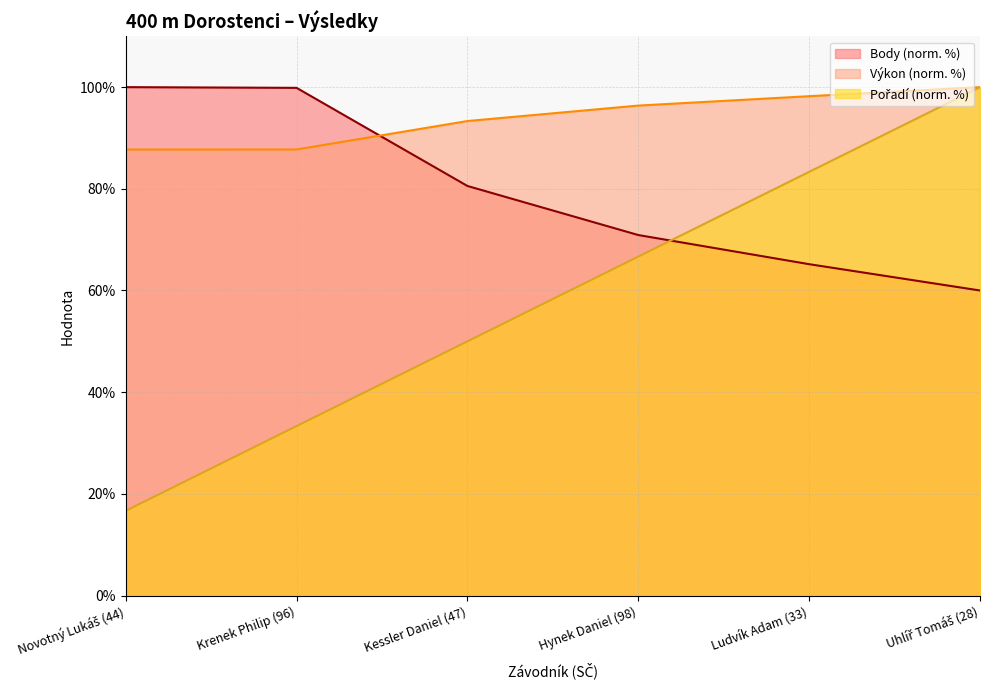

The Pořadí series shows 66.7 at Hynek Daniel (98). True or false?

True